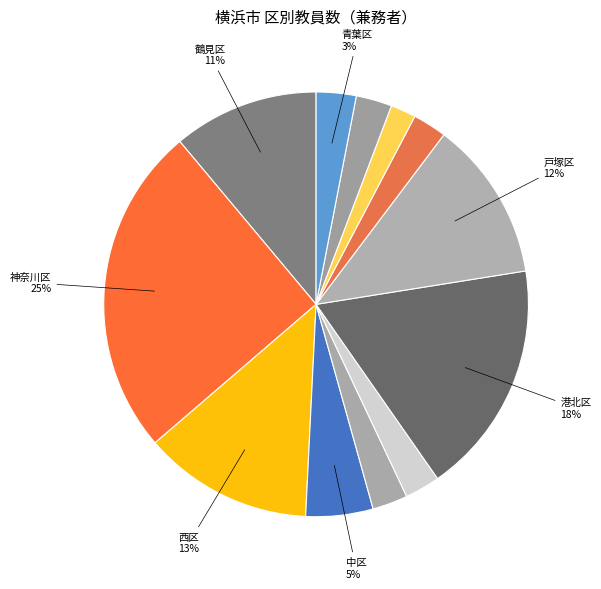

Is there a majority slice in this chart?

No